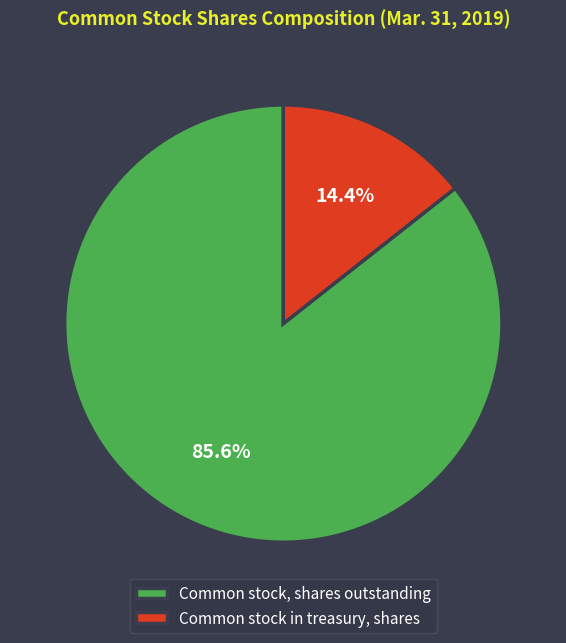

Which category has the smallest portion of the pie?

Common stock in treasury, shares